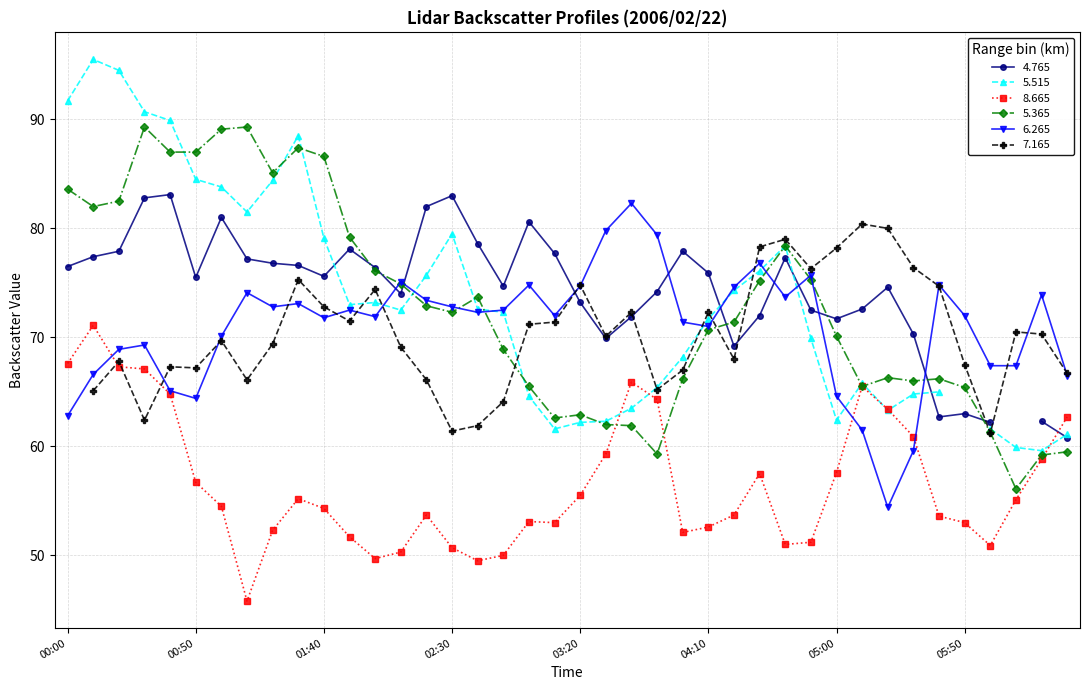

What is the difference between the maximum and minimum values in the 8.665 series?

25.3